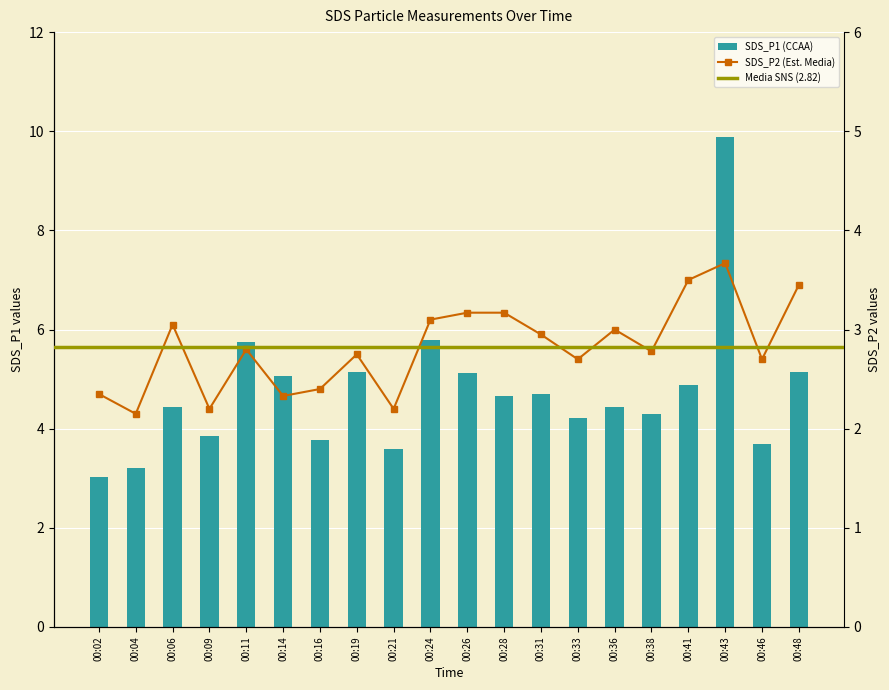

What is the value of the SDS_P1 bar at the 15th from the left?

4.4